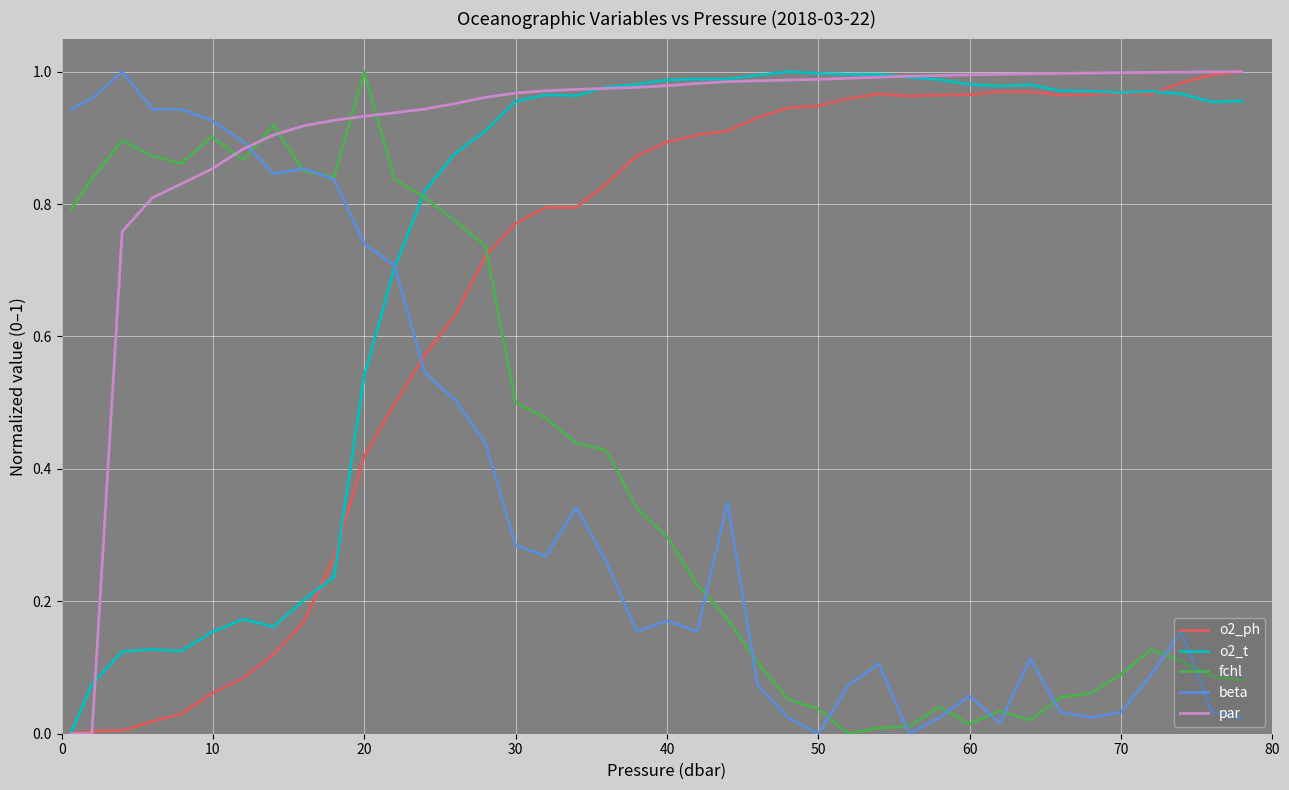

Which series has the largest total across all categories?

par